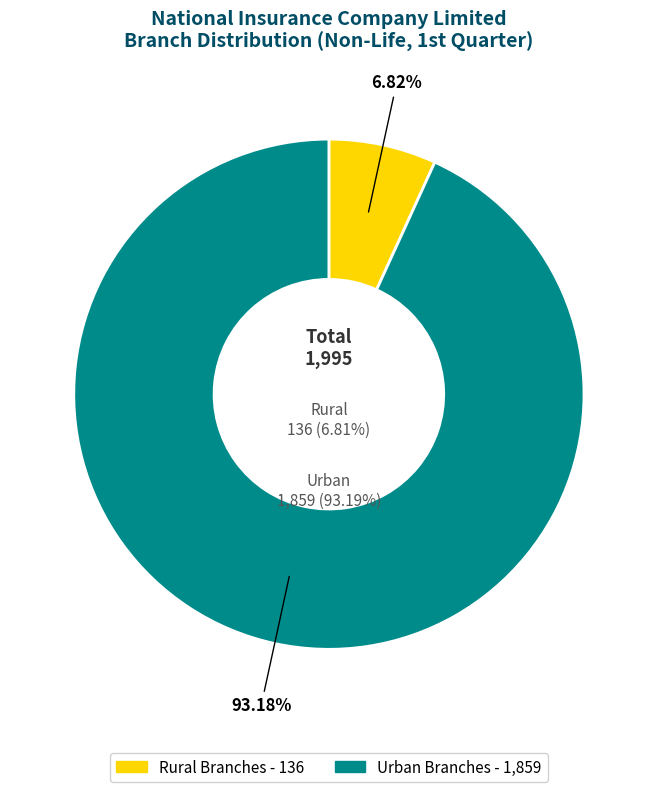

What percentage do Rural Branches and Urban Branches together represent?

100.0%